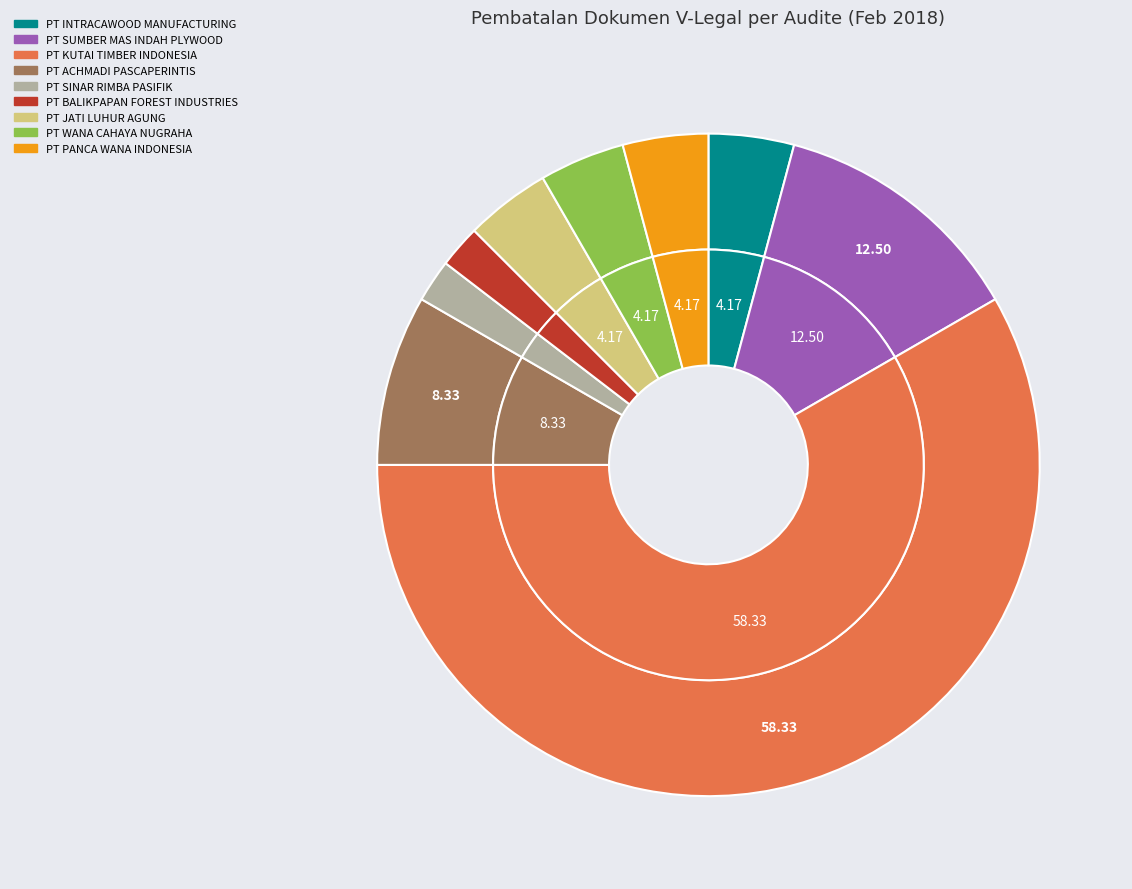

Count the number of slices in the pie.

9